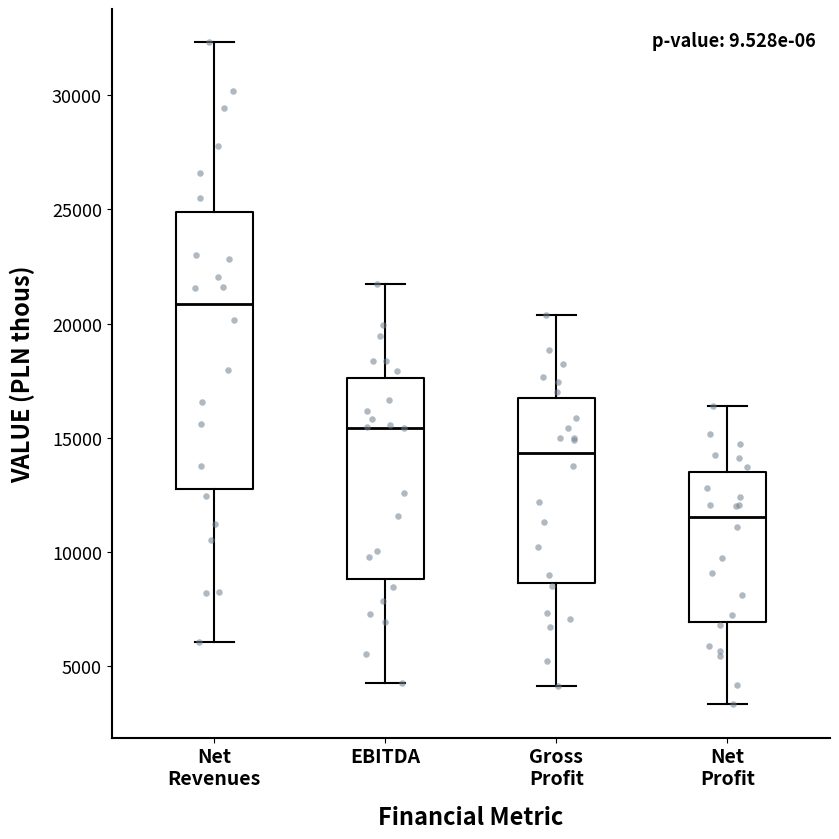

Which box has the lowest median line?

Net Profit